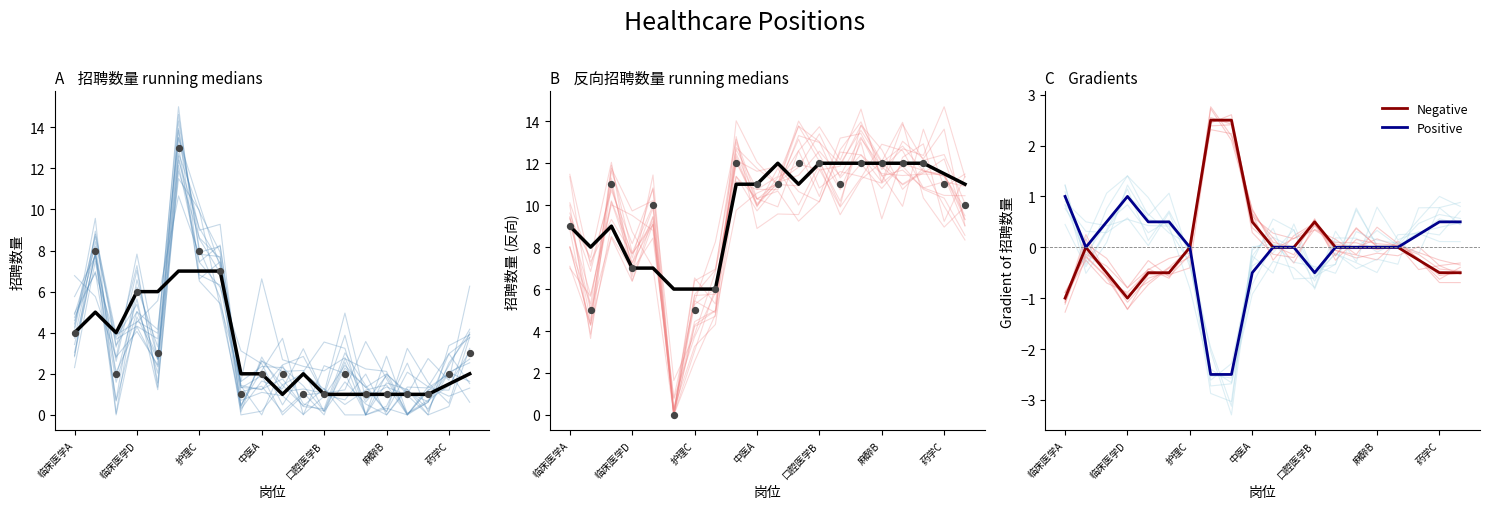

Which series contains the lowest Y value?

Positive